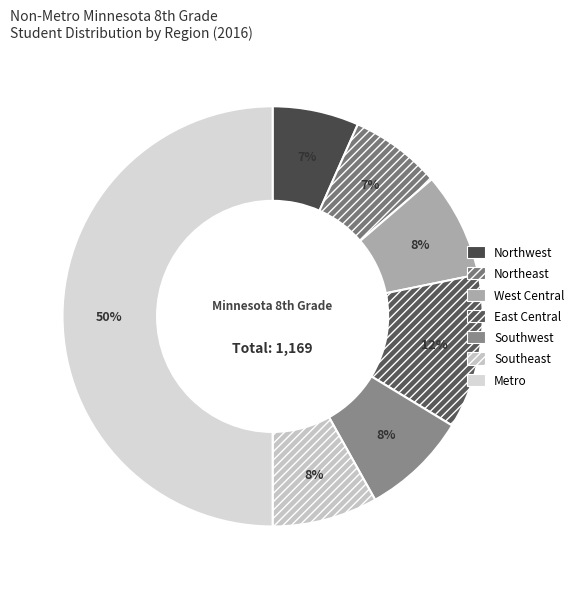

What percentage is NOT represented by West Central?

91.9%